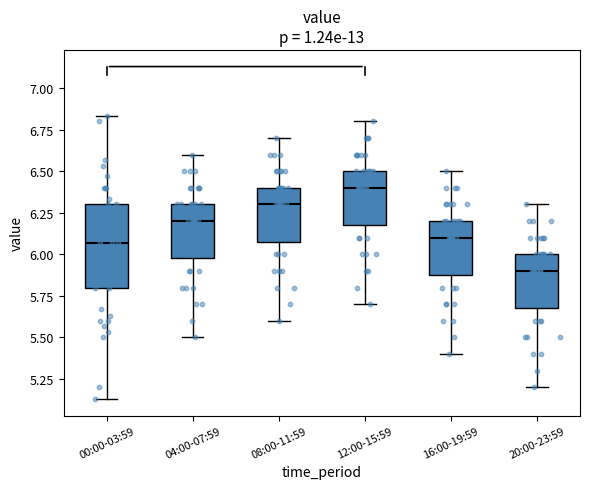

Which box's median line is the highest?

12:00-15:59